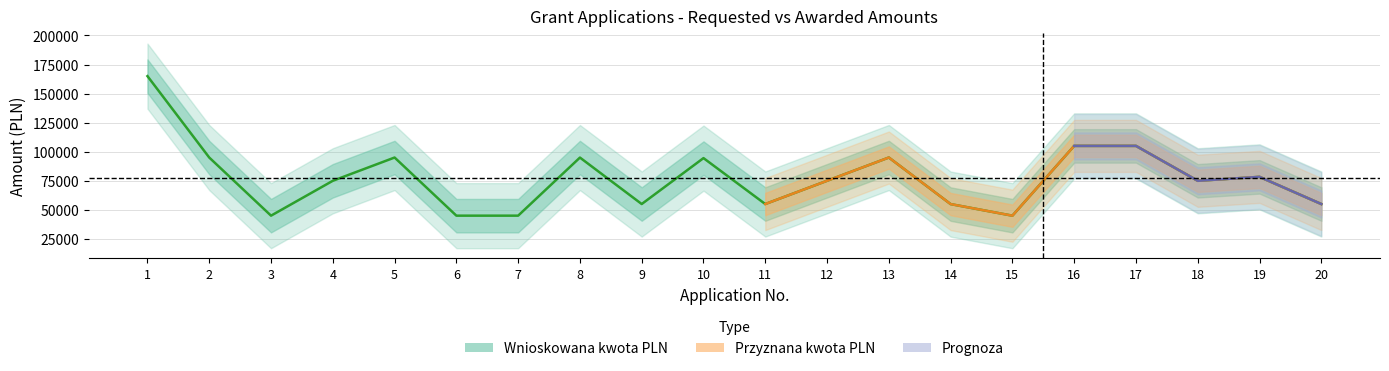

Reading right to left, transcribe all the data shown in this chart.

20=55000.0	19=78368.0	18=74993.7	17=105000.0	16=105000.0	15=44980.0	14=54955.0	13=95000.0	12=75000.0	11=55000.0	10=94500.0	9=55000.0	8=94962.0	7=45000.0	6=45000.0	5=94995.0	4=74988.2	3=44996.0	2=94976.0	1=164999.7